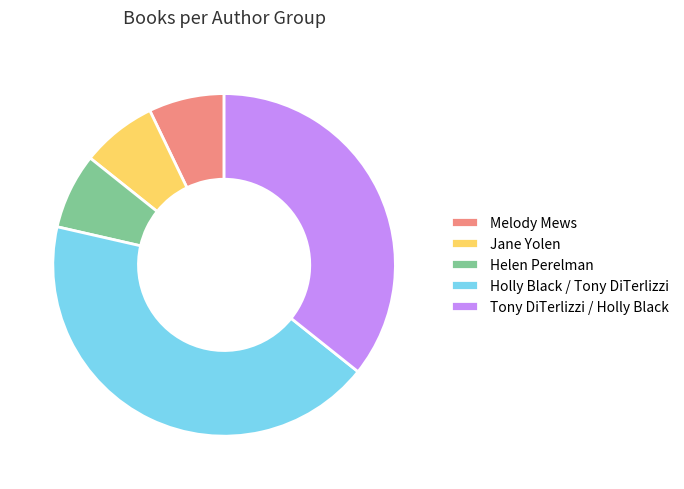

Combined, do Tony DiTerlizzi / Holly Black and Melody Mews account for over 50%?

No